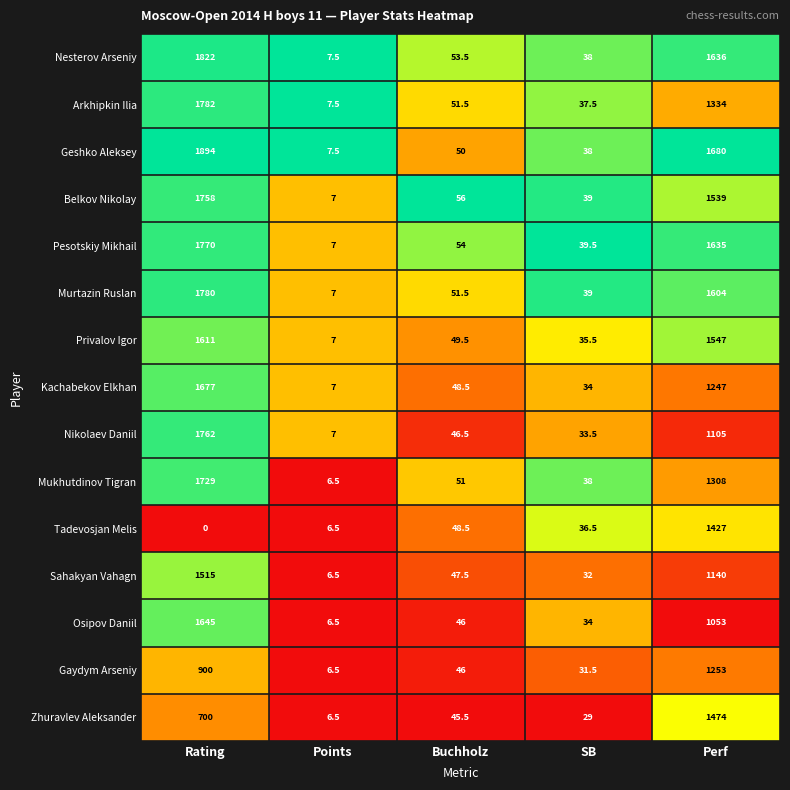

Which series has the largest range (max minus min)?

Geshko Aleksey